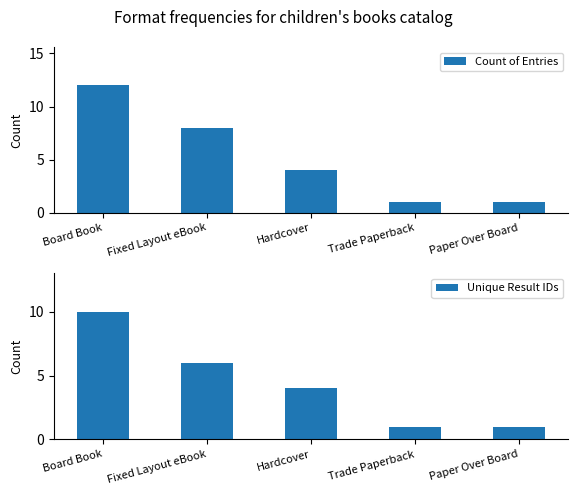

At which category is the sum across all series the highest?

Board Book